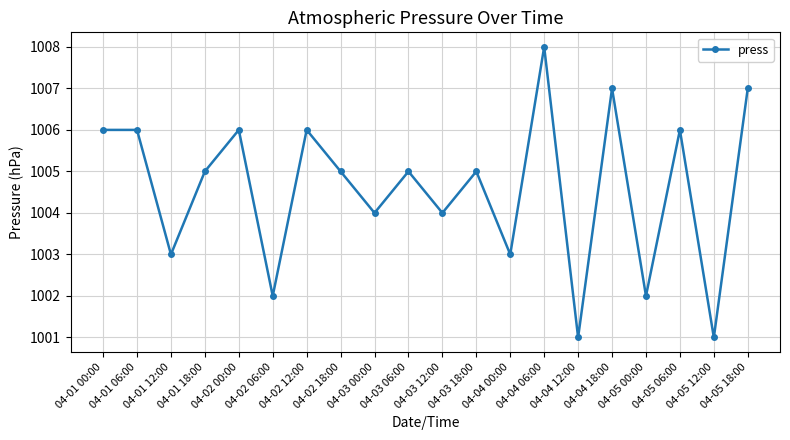

What position from the left is 04-01 00:00?

1